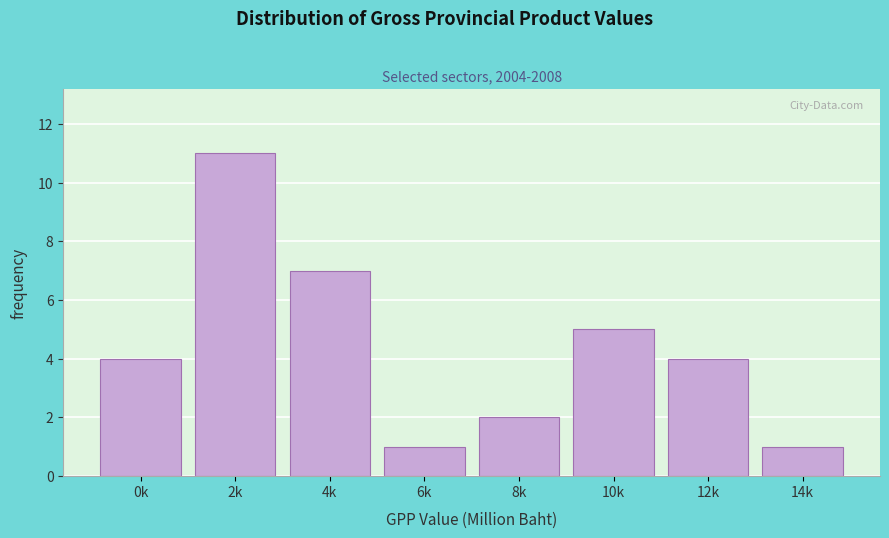

Reading left to right, extract all data points from this chart.

4	11	7	1	2	5	4	1